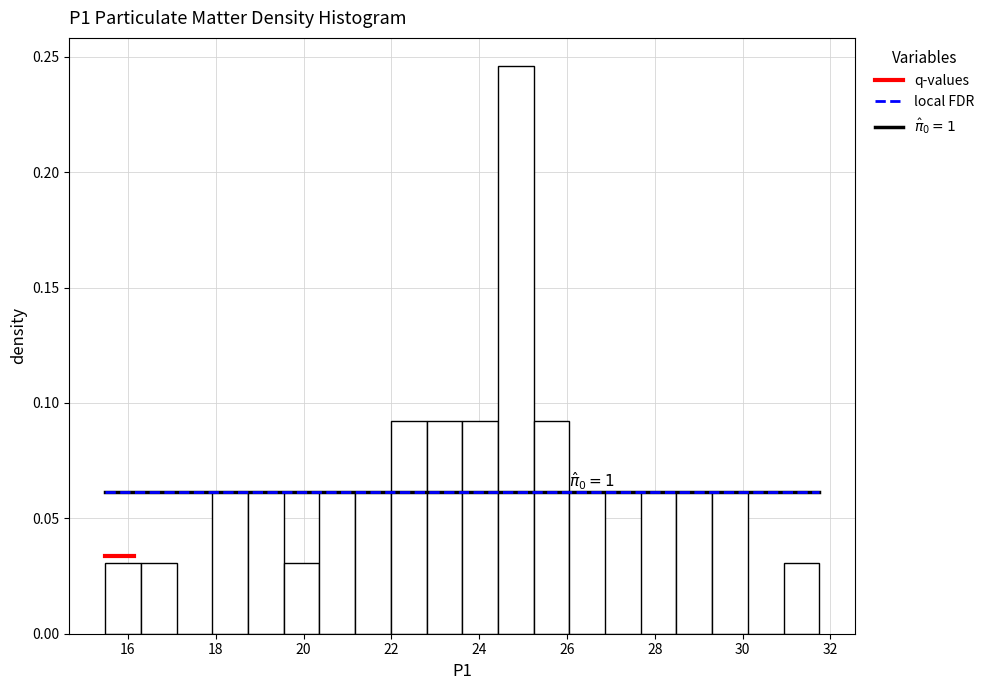

Which range on the x-axis has the tallest bar?

24.4 to 25.2